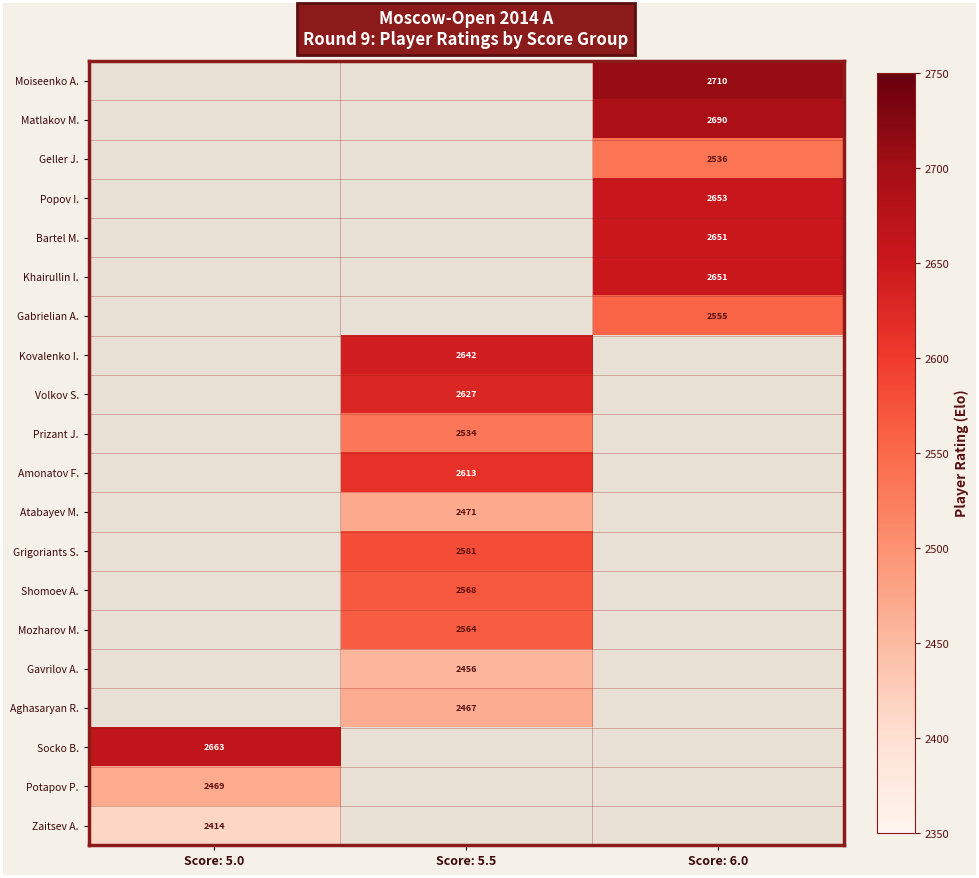

The Grigoriants S. series shows 3897 at Score: 5.5. True or false?

False